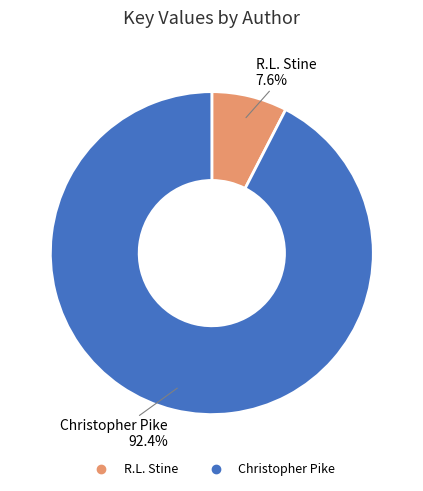

How many slices are in this pie chart?

2